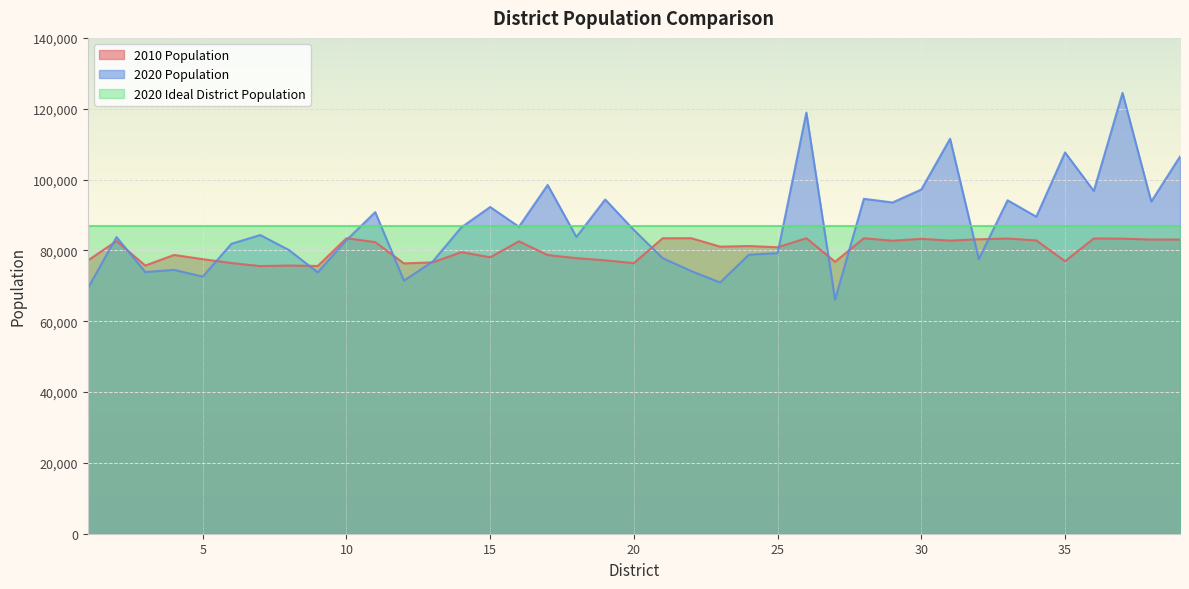

List the labels in order of 2020 Population value, largest first.

37, 26, 31, 35, 39, 17, 30, 36, 28, 19, 33, 38, 29, 15, 11, 34, 16, 14, 20, 7, 18, 2, 10, 6, 8, 25, 24, 21, 32, 13, 4, 22, 3, 9, 5, 12, 23, 1, 27